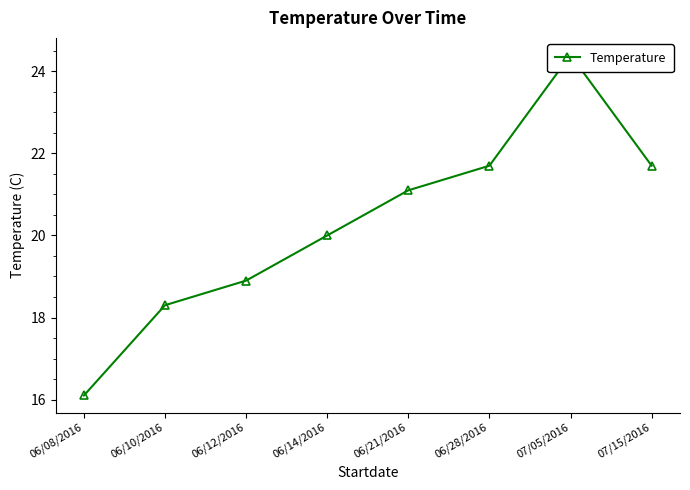

How many data points does each series have?

8